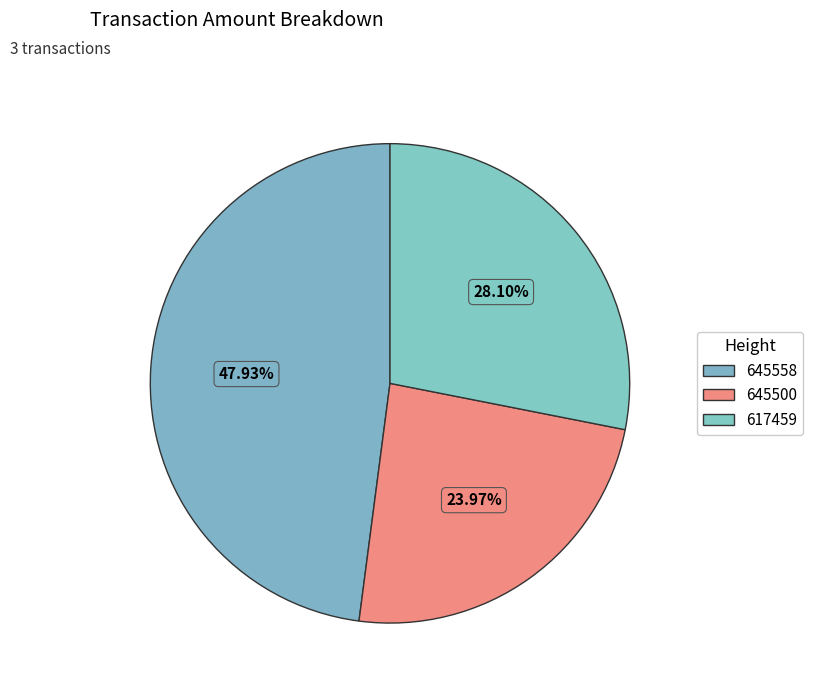

To the nearest percent, what percentage of the pie is 617459?

28%